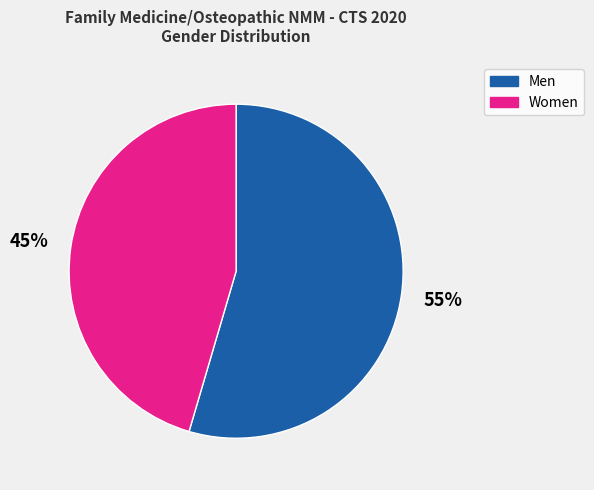

Does any single category account for the majority?

Yes